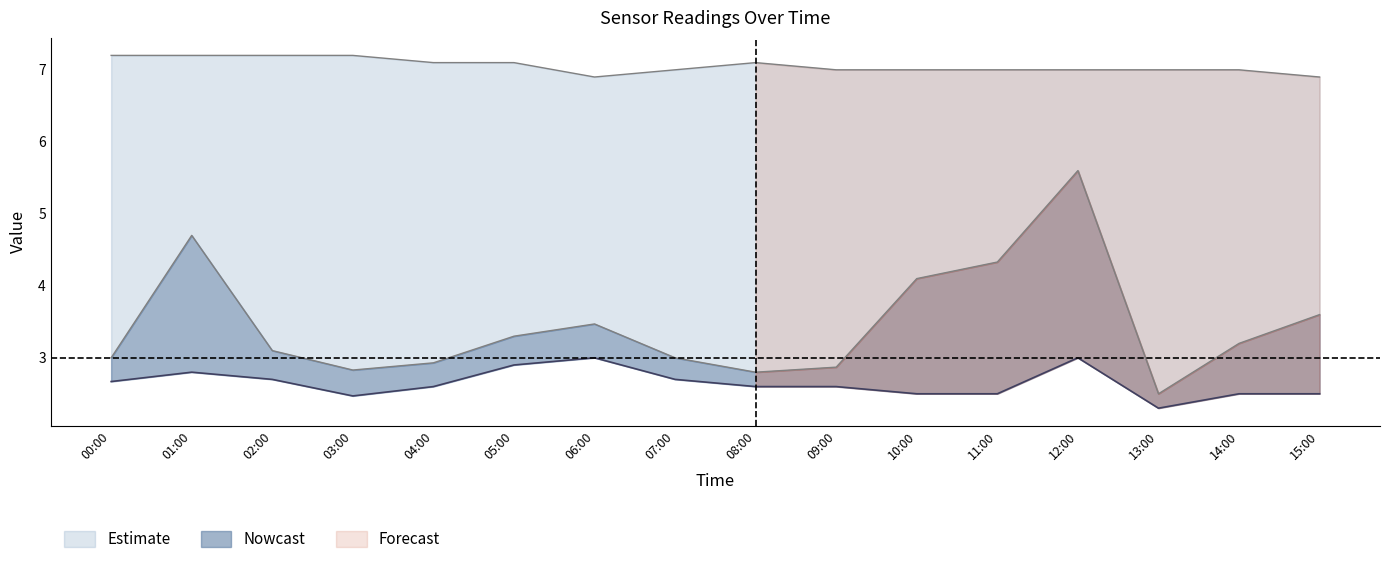

True or false: SDS_P1 has a value of 5.9 at 06:00.

False